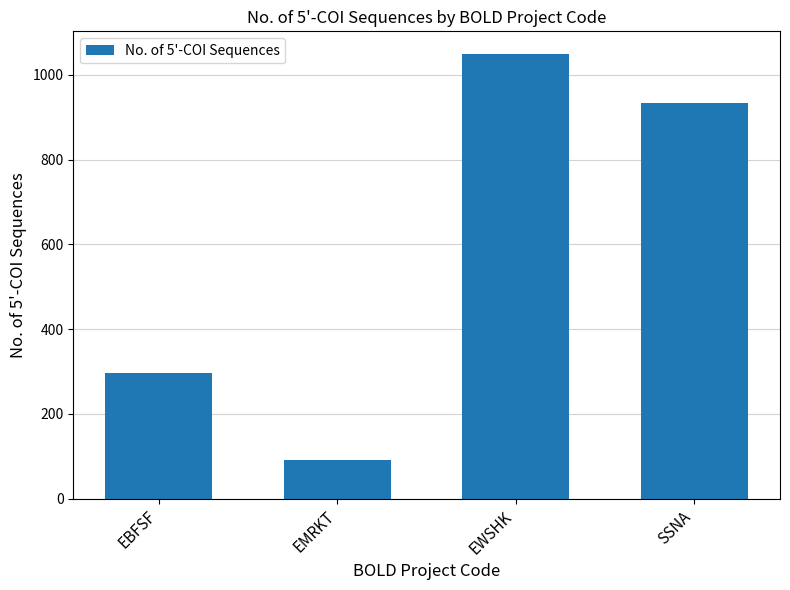

Rank the categories by value from lowest to highest.

EMRKT, EBFSF, SSNA, EWSHK